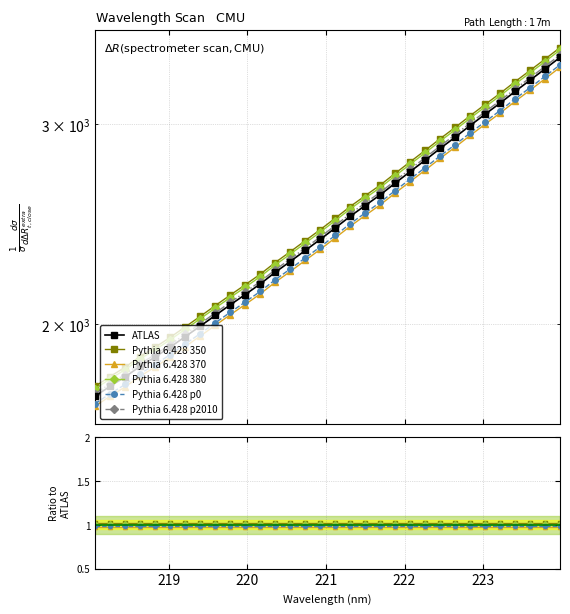

Which series has the largest total across all categories?

Pythia 6.428 p2010